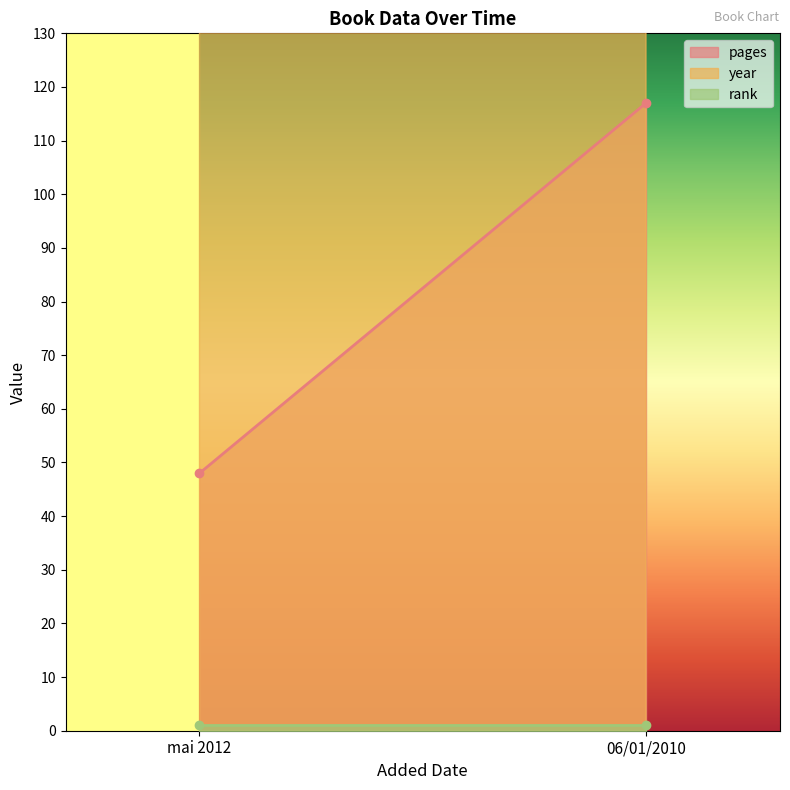

Reading left to right, extract all data points from this chart.

pages: 48	117
year: 2012	2010
rank: 1	1